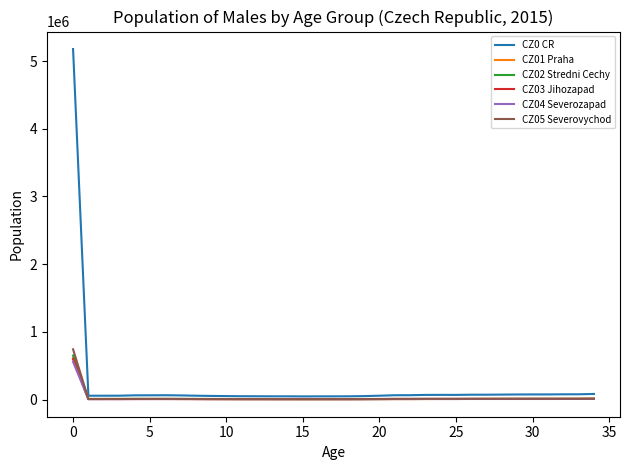

What is the greatest value displayed?

5176927